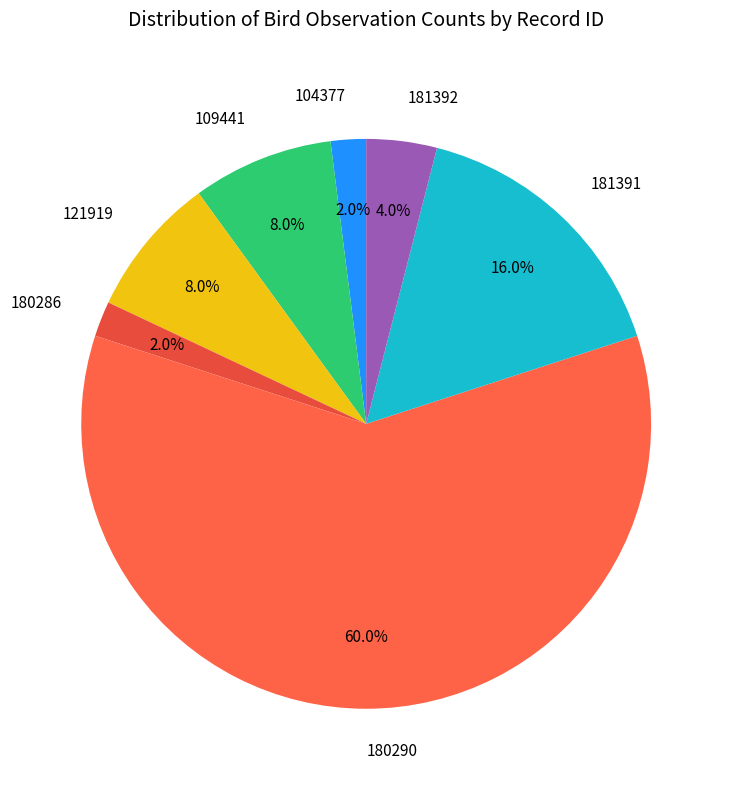

Approximately how many times larger is the value at 181391 compared to 180286?

8.0